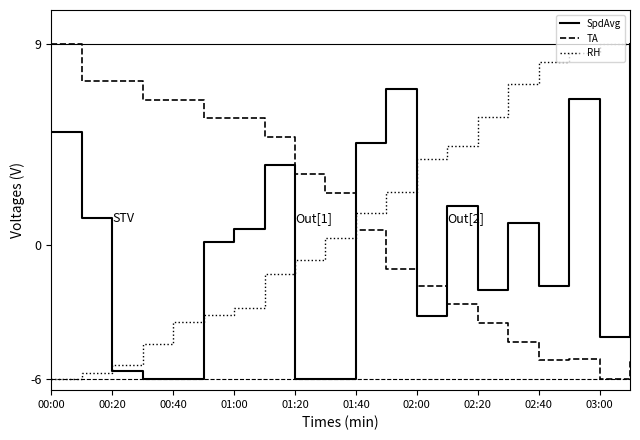

What are all the series names shown in the legend?

SpdAvg, TA, RH